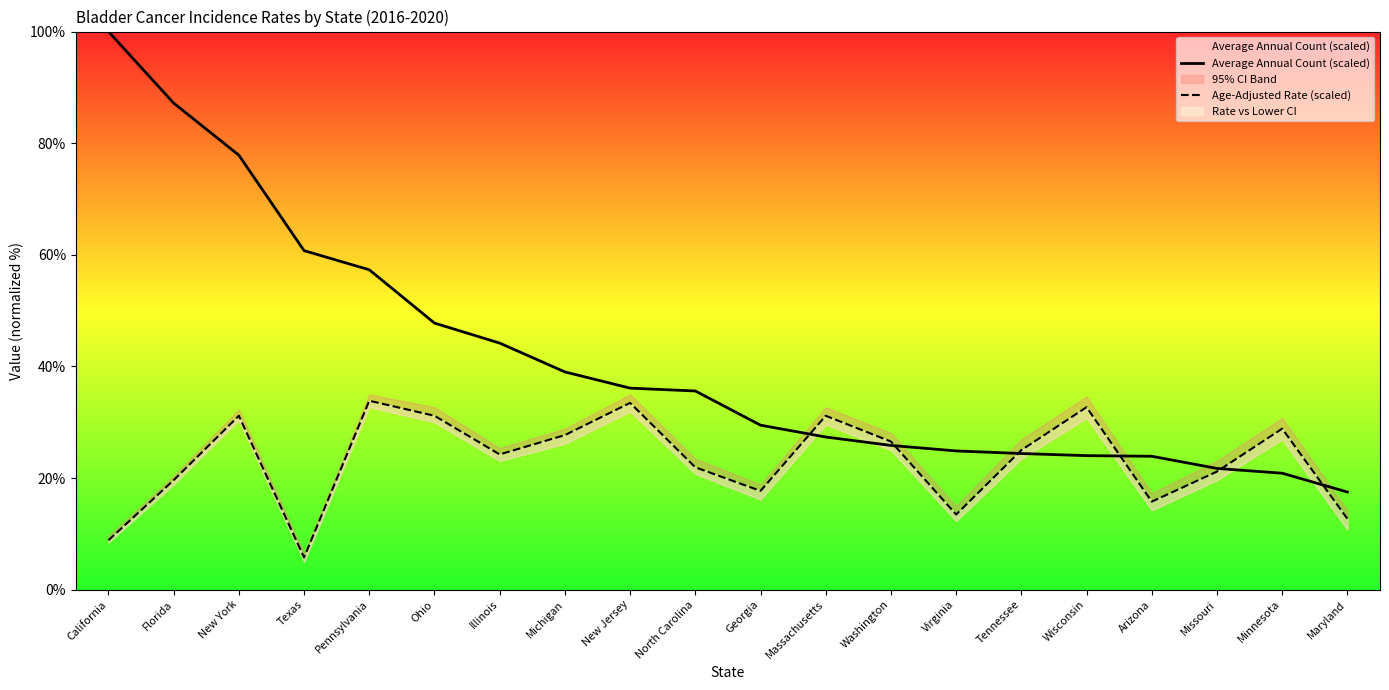

How many lines are shown in the chart?

2